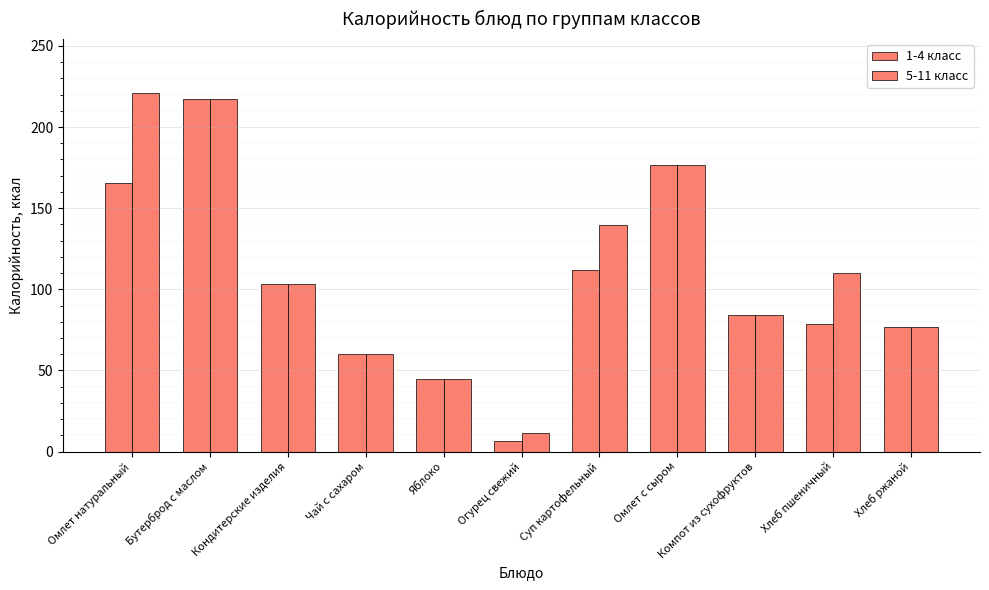

What is the label of the 11th bar from the right?

Омлет натуральный